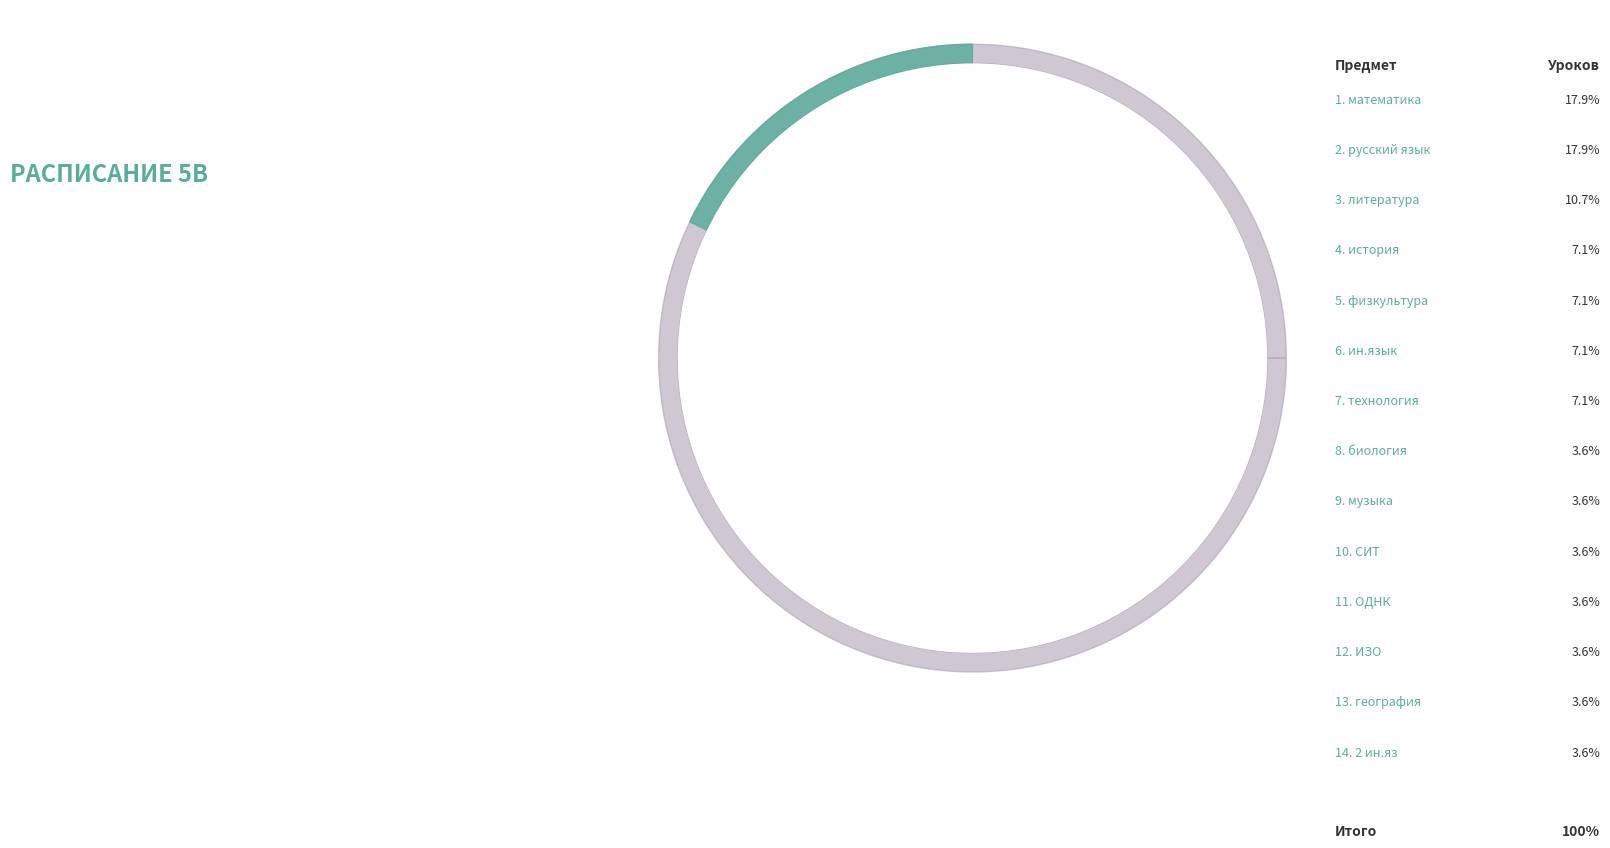

Is there any slice that represents more than half of the pie?

No